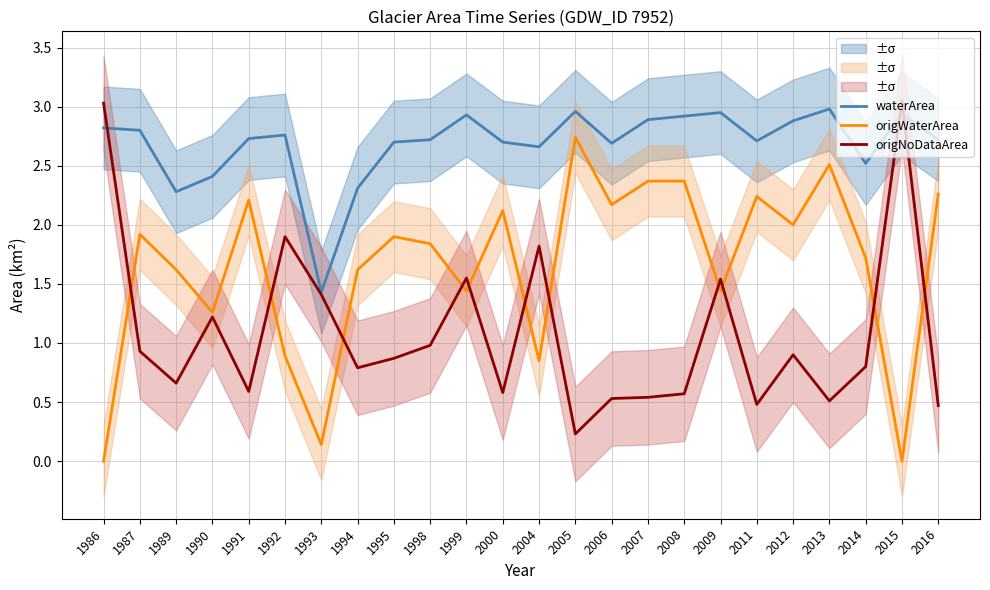

What is the sum of all origNoDataArea values?

25.9